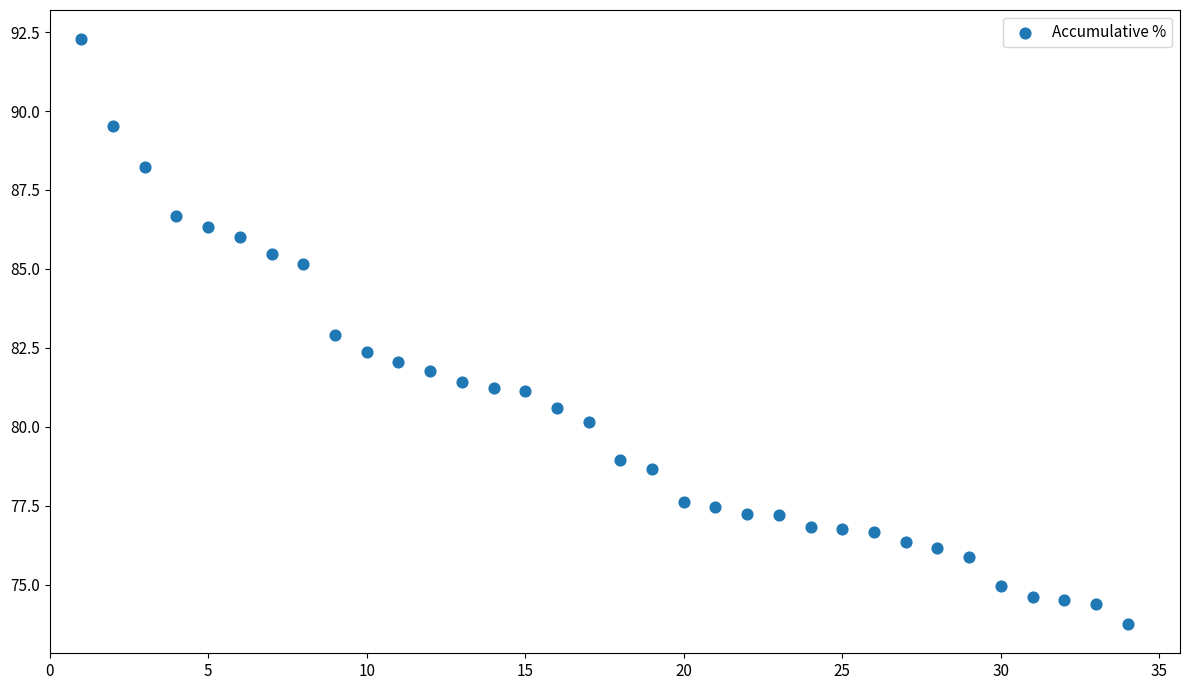

What is the range of Y values (max minus min)?

18.5